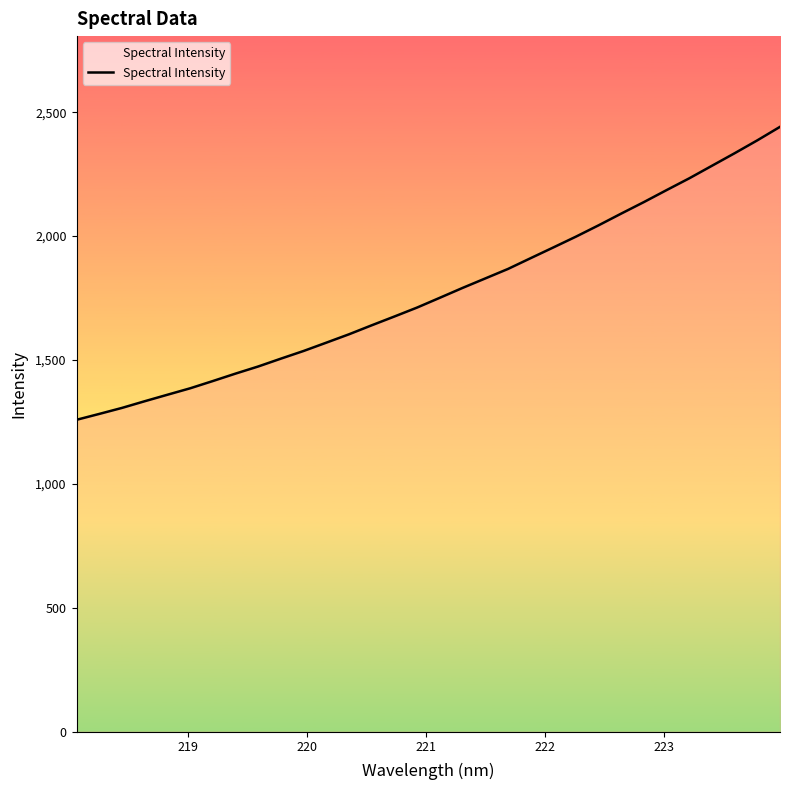

What is the difference between the maximum and minimum values?

1182.1